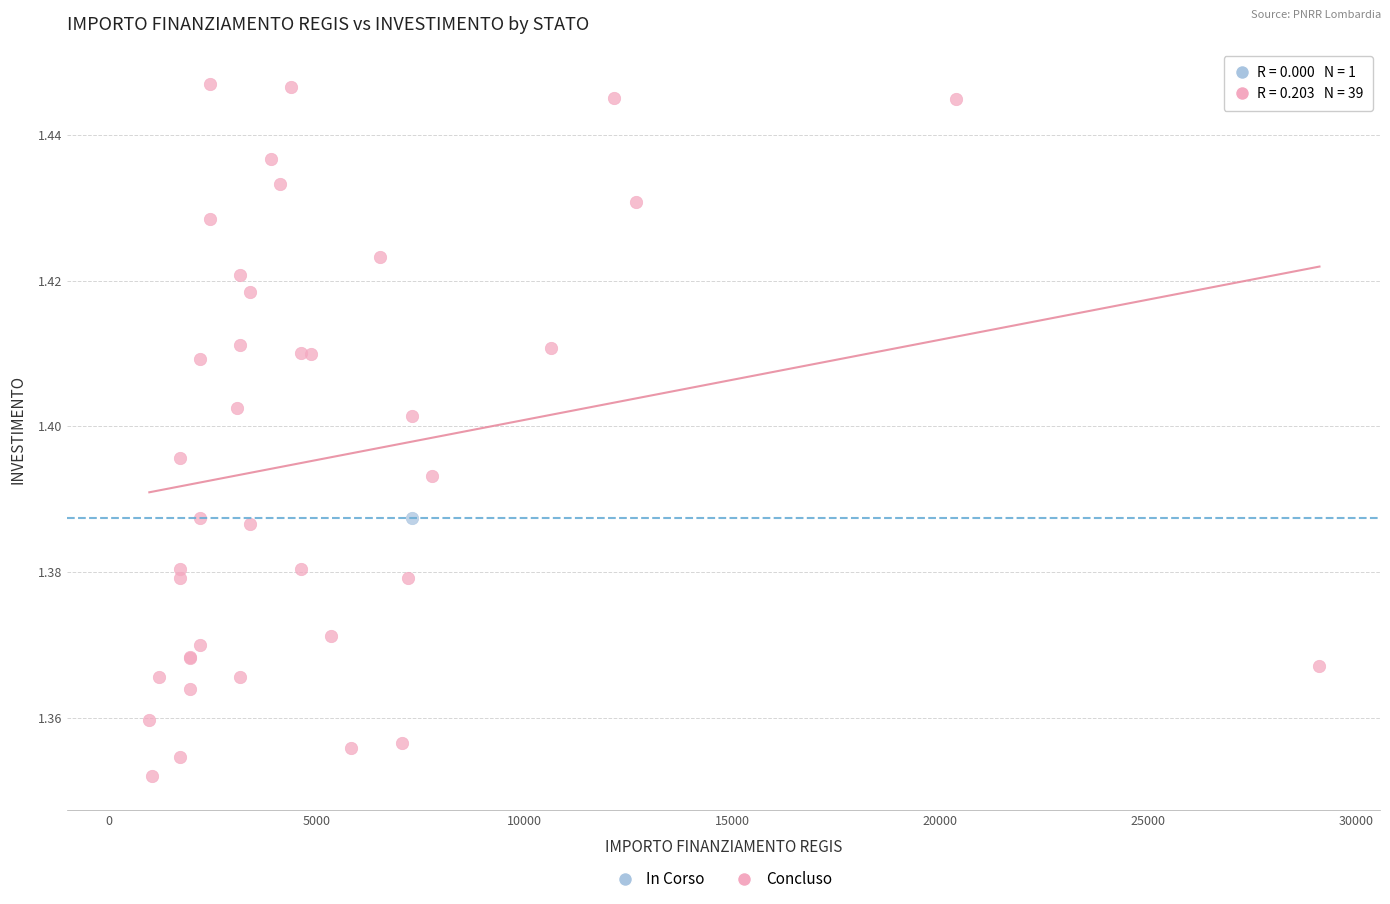

What are all the series names shown in the legend?

In Corso, Concluso